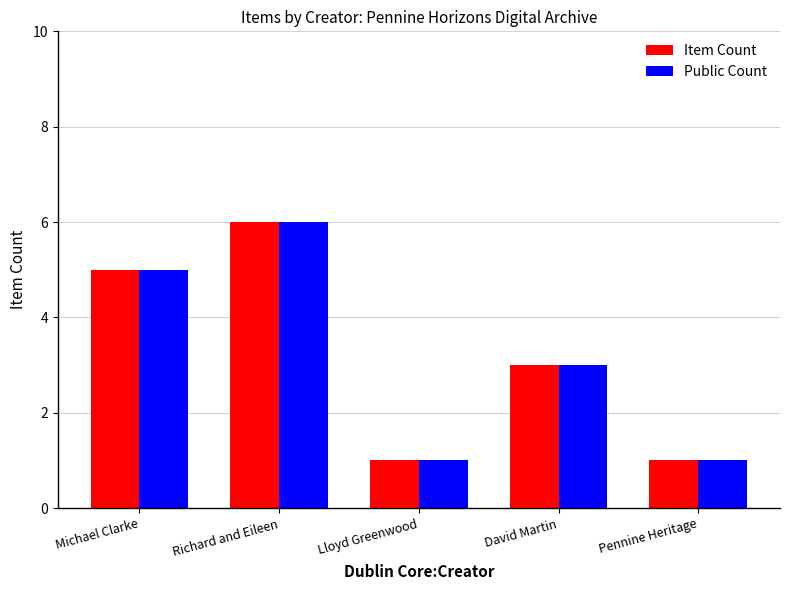

At which category does the chart reach its peak across all series?

Richard and Eileen